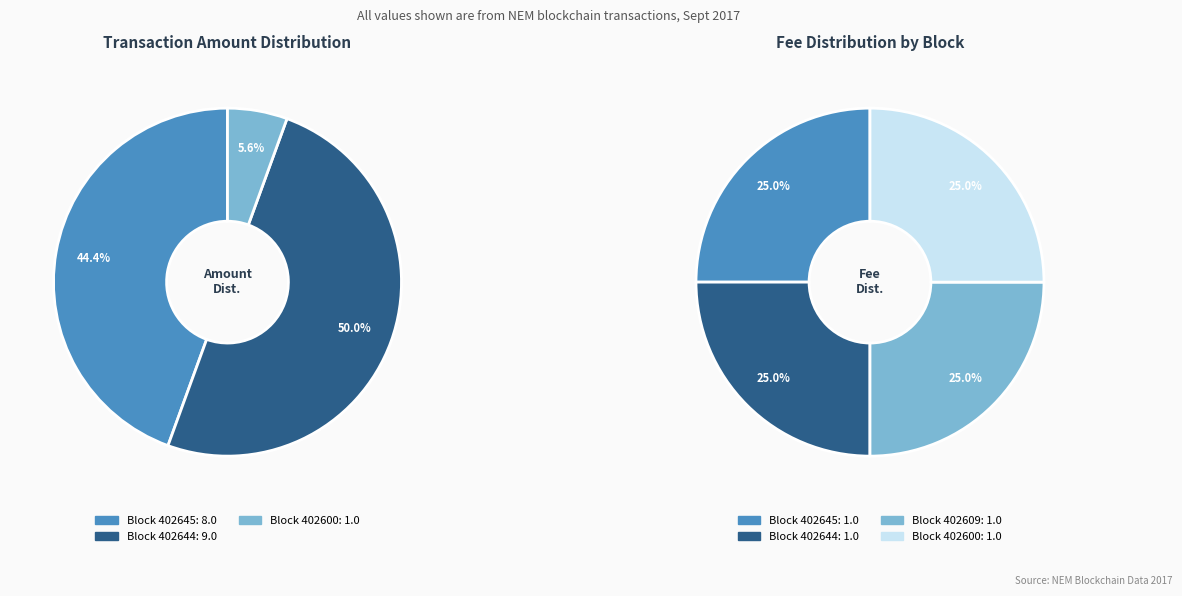

Is there a majority slice in this chart?

No